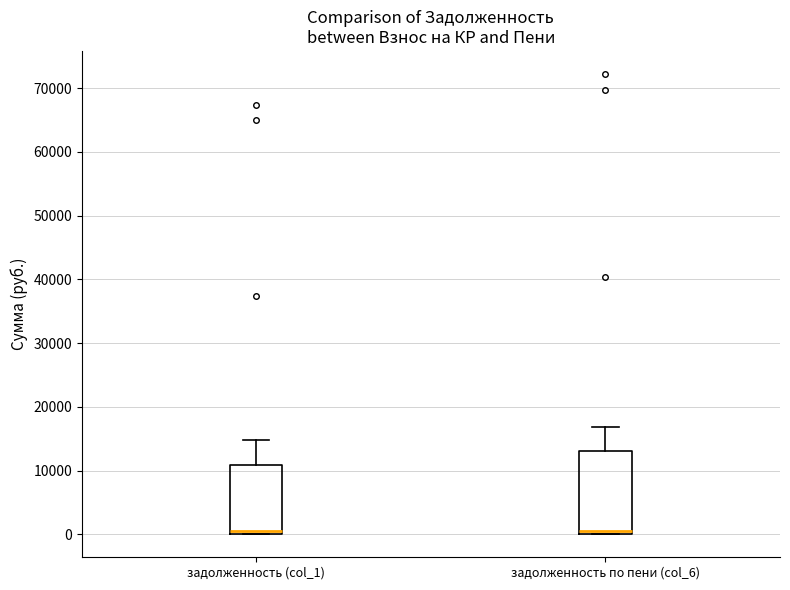

Where is the upper edge of the box for задолженность (col_1) on the y-axis? The values are not printed on the chart, so give them approximately, as read against the axis.

11000